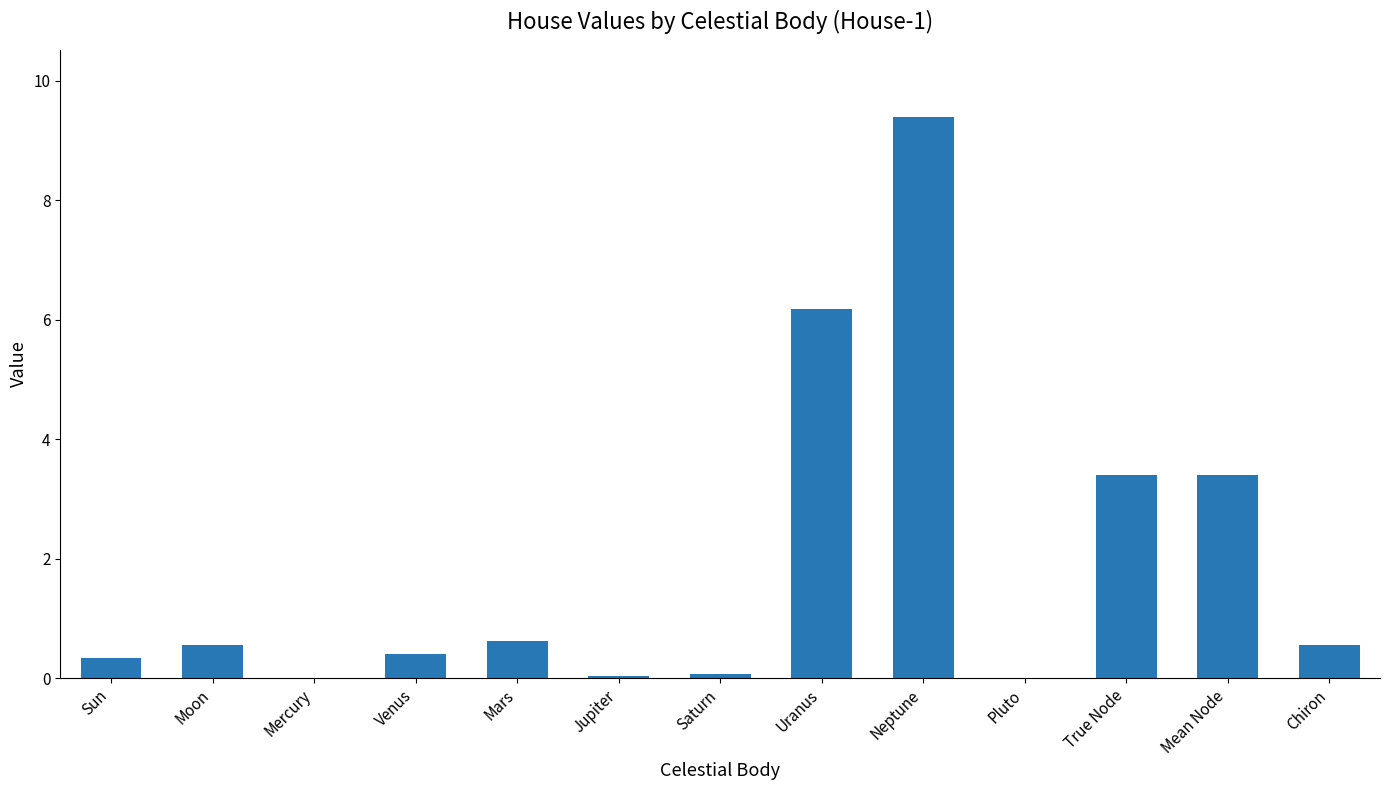

Which label corresponds to the largest value in the chart?

Neptune